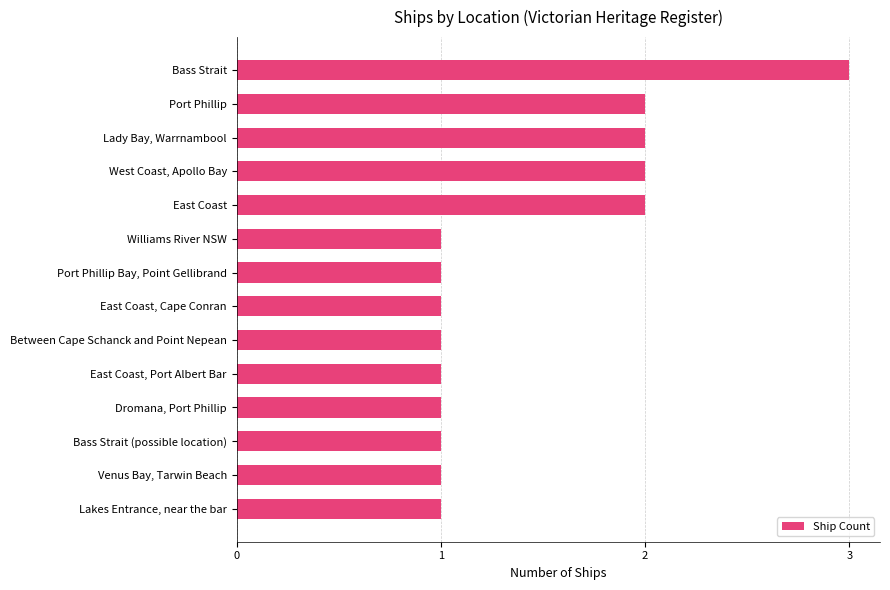

What is the minimum value shown in the chart?

1